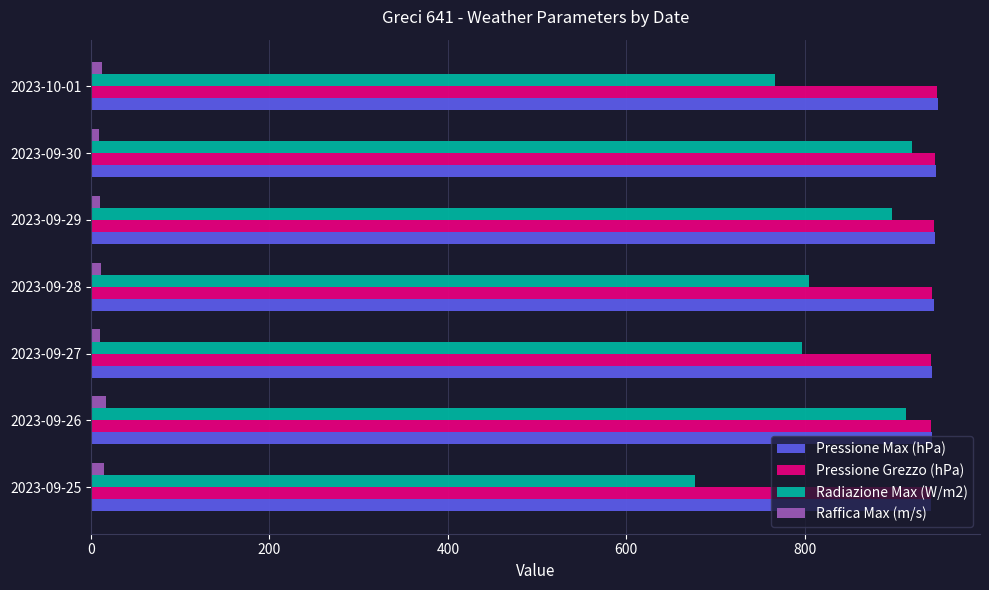

Which series has the widest spread of values?

Radiazione Max (W/m2)